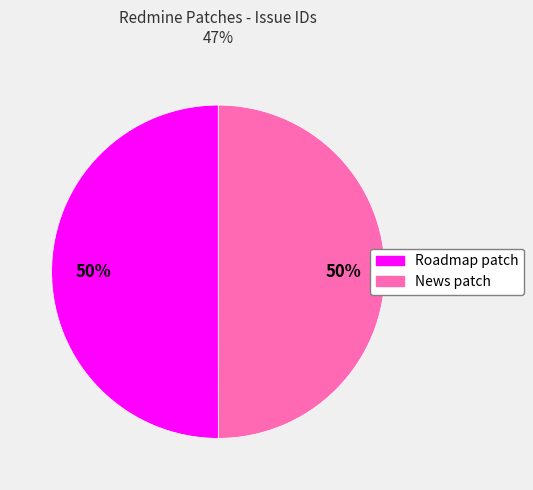

Count the number of slices in the pie.

2